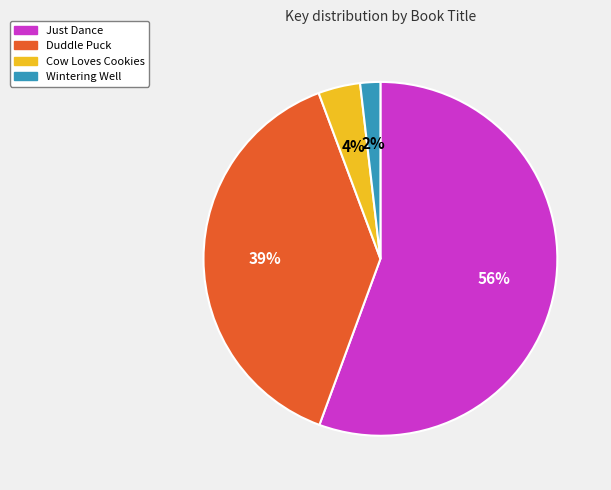

Does any single category account for the majority?

Yes